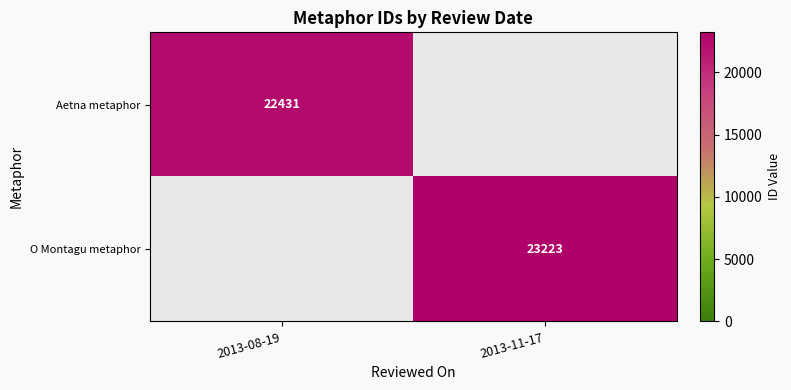

What is the spread (max minus min) of values at 2013-08-19?

22431